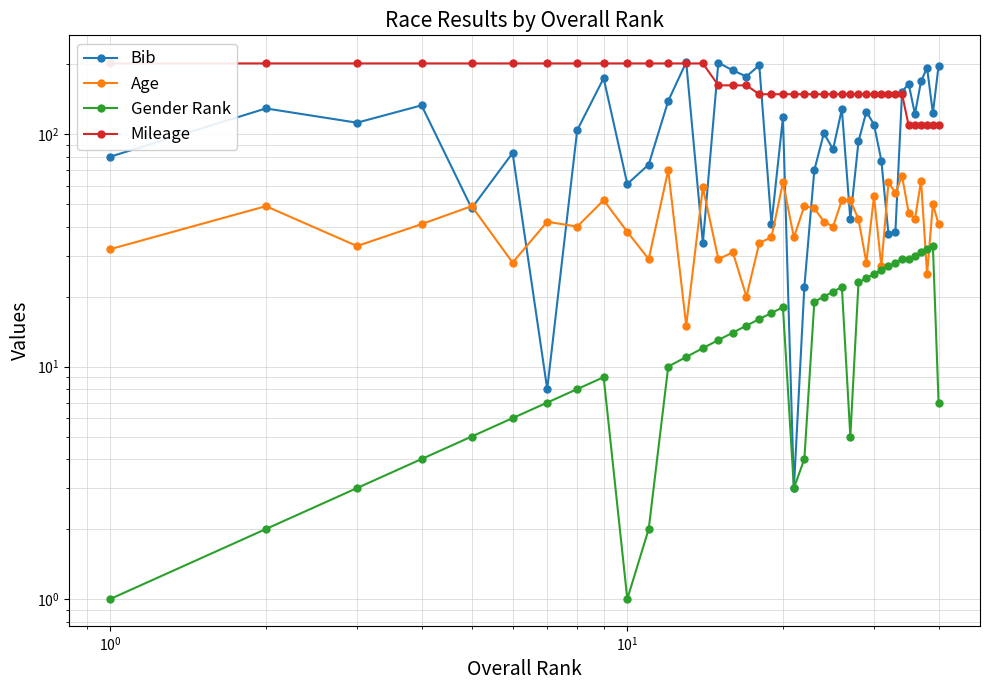

Is this an area chart (filled region under the line)?

No